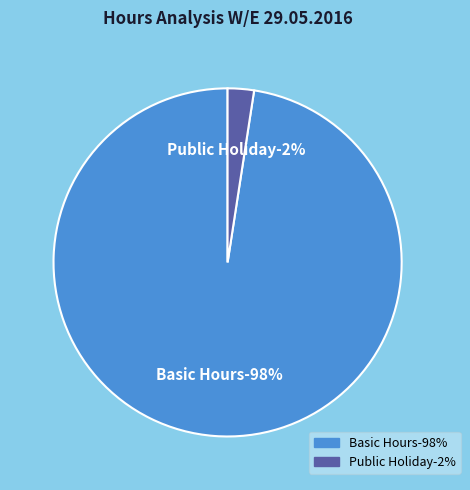

Which has a higher value, Basic Hours or Holiday?

Basic Hours